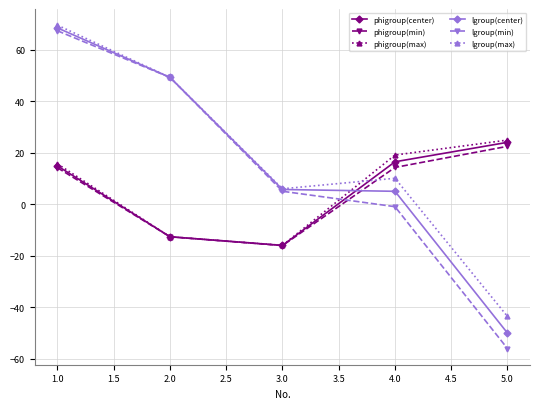

Which series has the largest range (max minus min)?

lgroup(min)